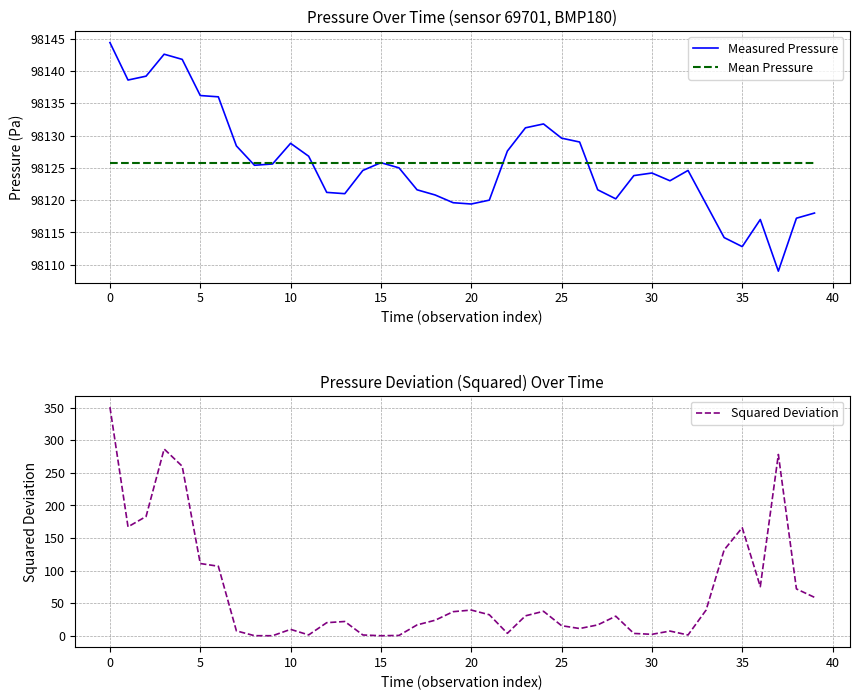

How many lines are shown in the chart?

3